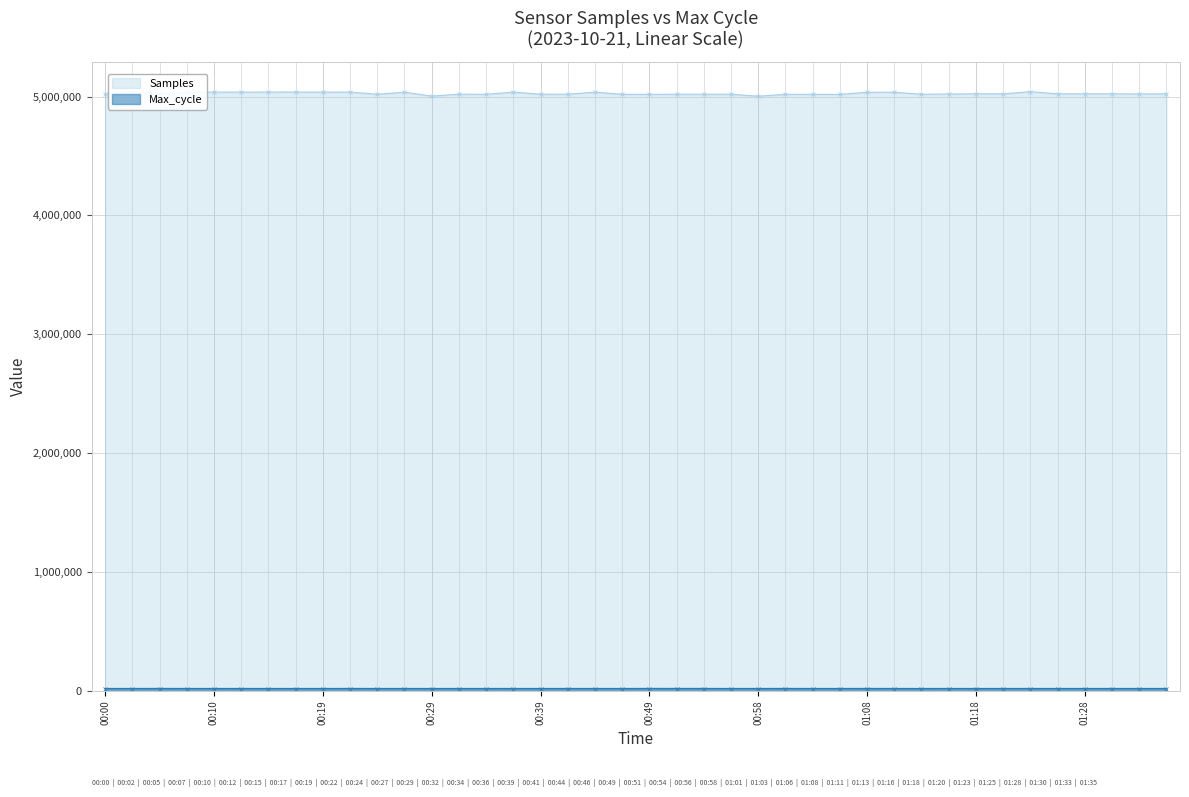

At which category does Samples reach its first local valley?

00:05